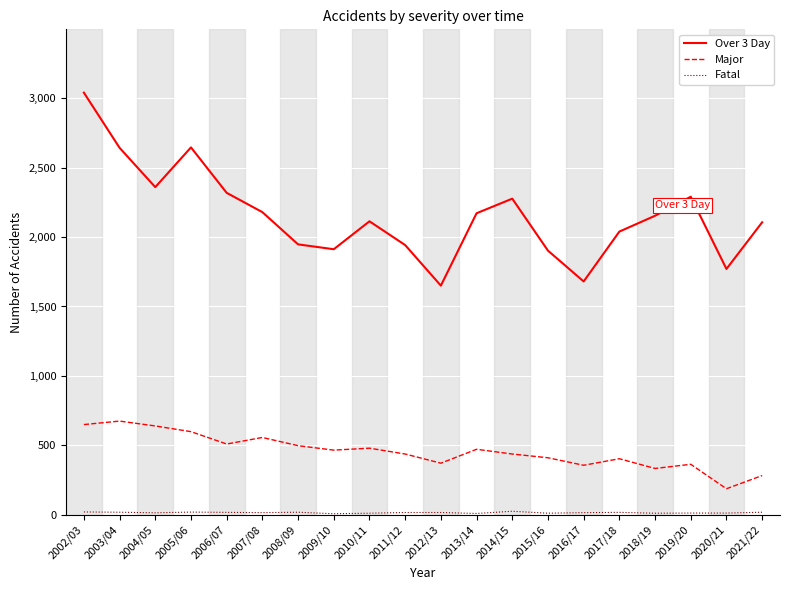

The value of Over 3 Day at 2015/16 is 1902. True or false?

True